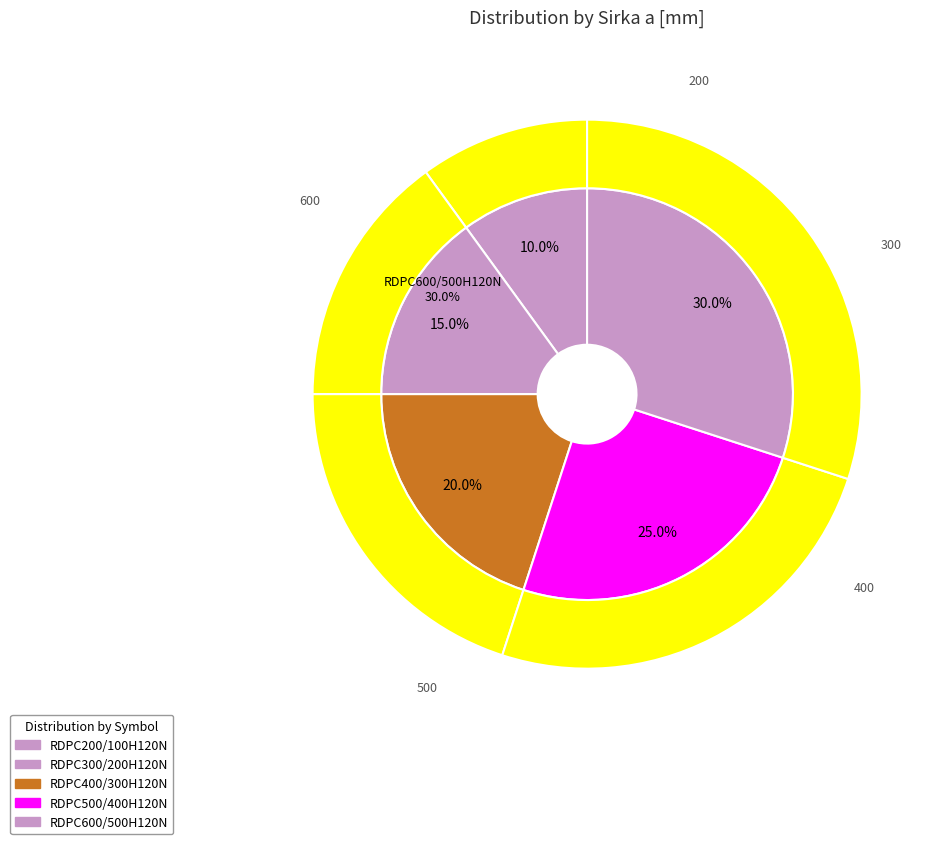

To the nearest percent, what is the difference between the RDPC300/200H120N and RDPC600/500H120N slice percentages?

15%